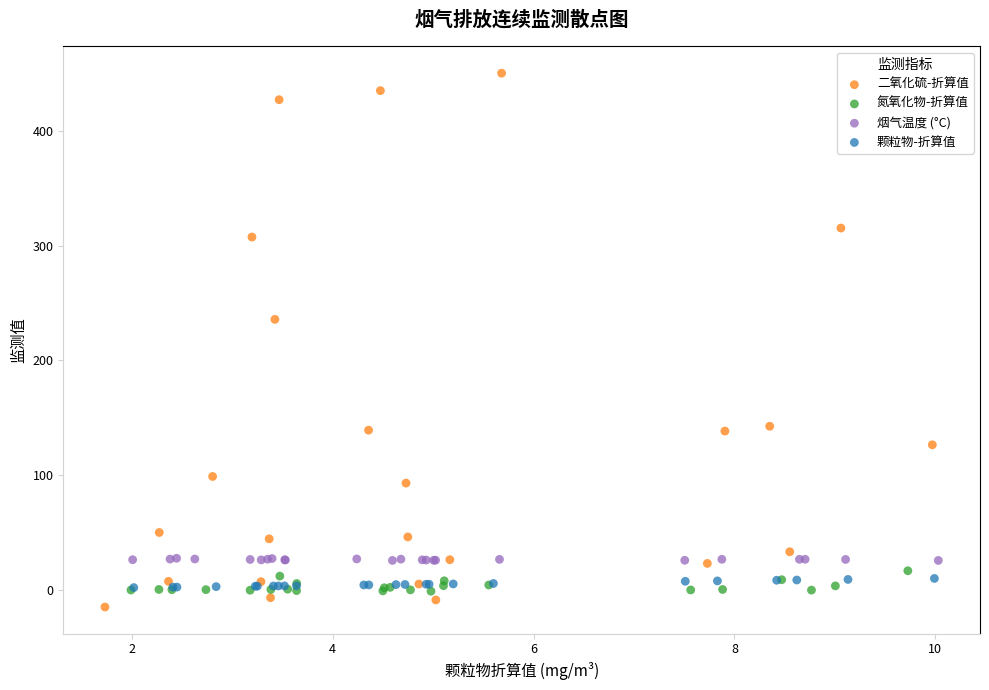

Which series reaches the maximum Y coordinate?

二氧化硫-折算值